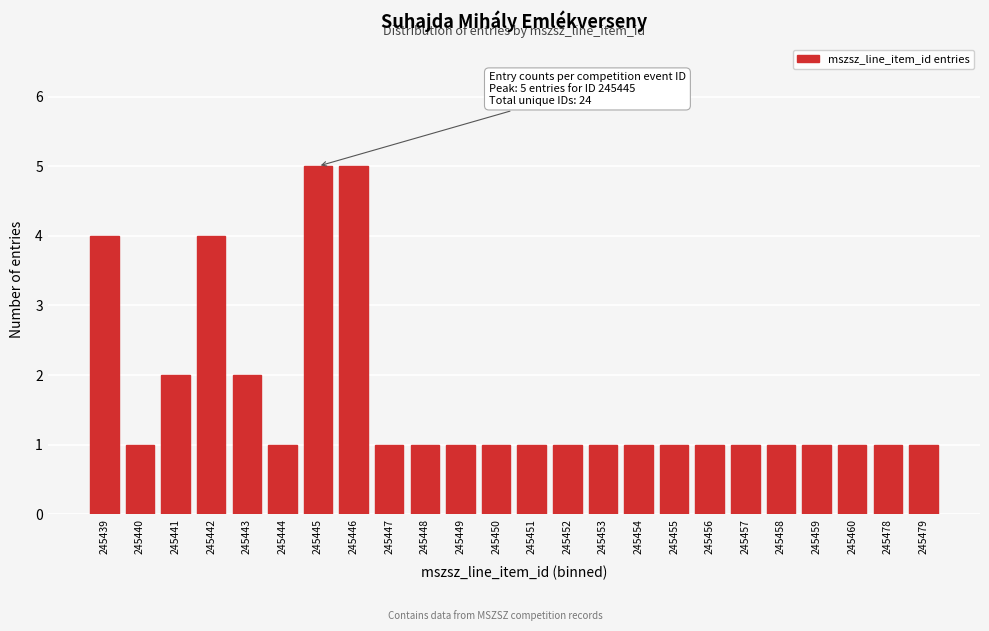

Reading right to left, list all the values displayed in this chart.

1	1	1	1	1	1	1	1	1	1	1	1	1	1	1	1	5	5	1	2	4	2	1	4